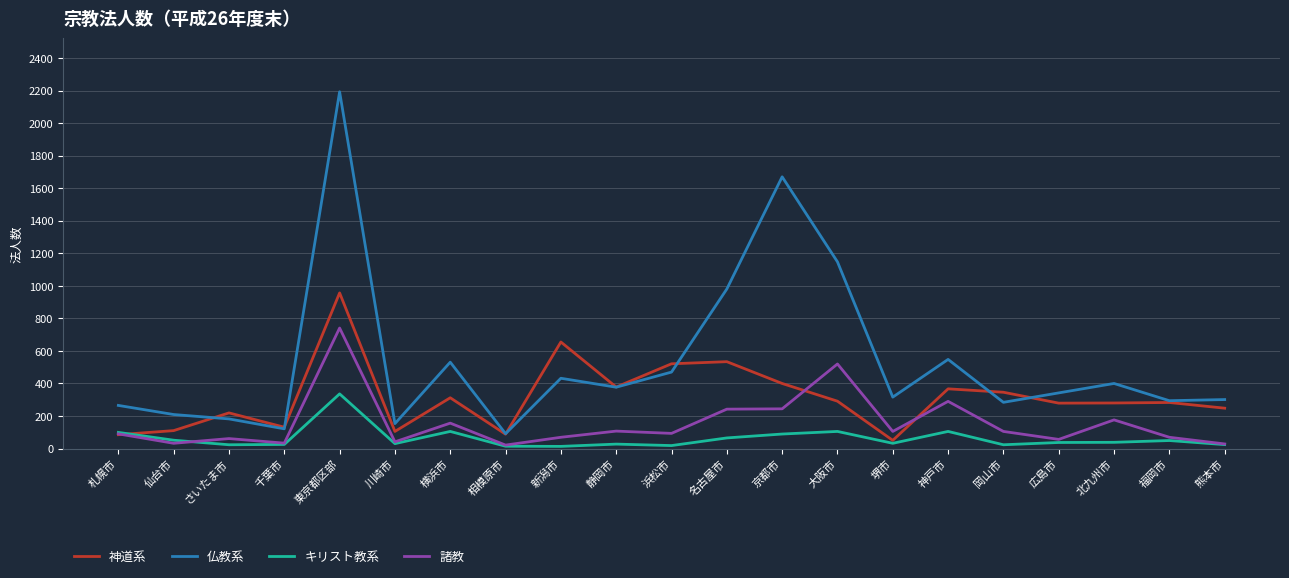

What is the maximum value for 神道系?

957